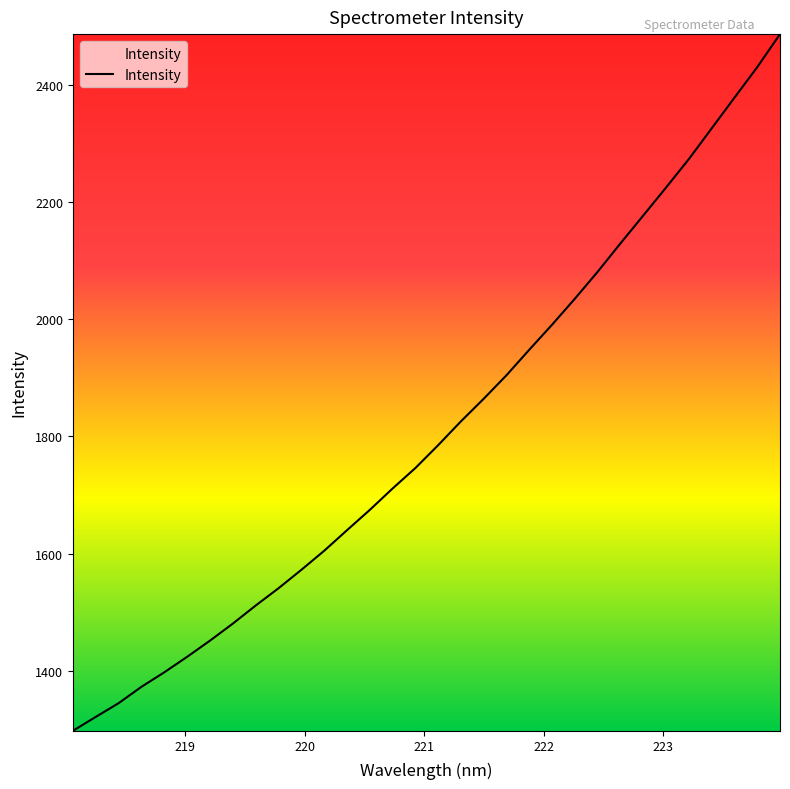

What is the difference between the maximum and minimum values?

1188.1